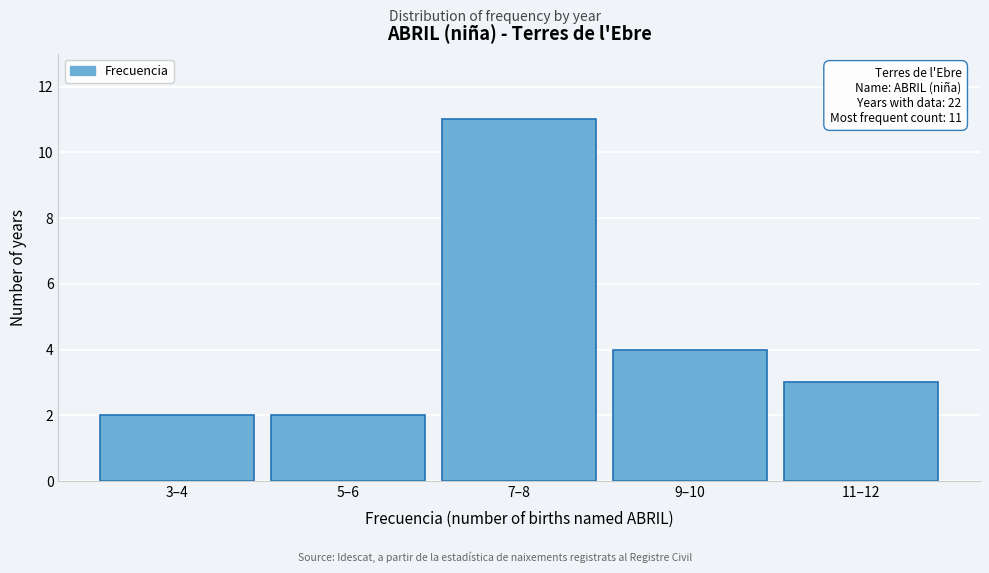

Reading left to right, transcribe all the data shown in this chart.

3–4=2	5–6=2	7–8=11	9–10=4	11–12=3